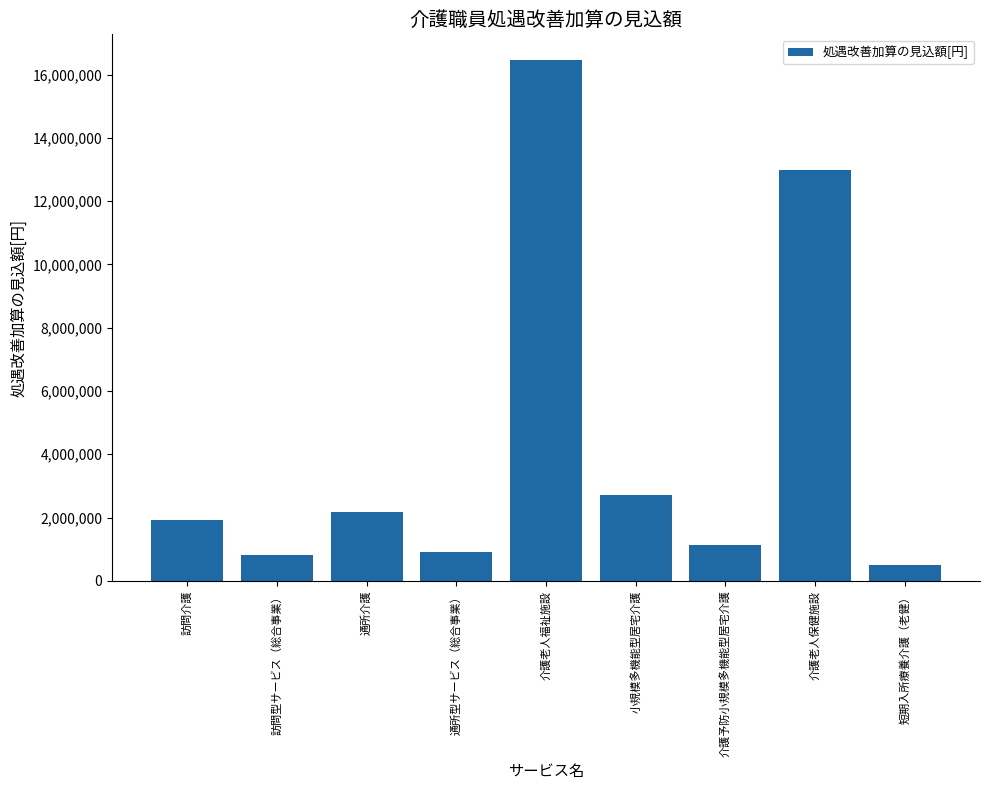

What is the average value?

4401327